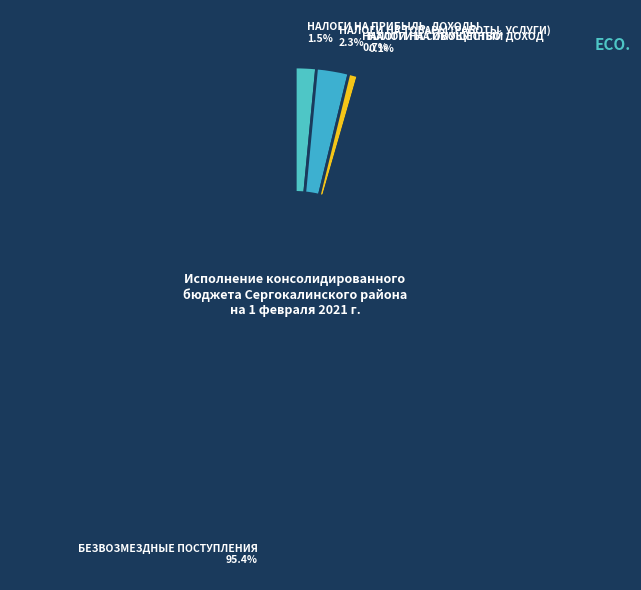

How much of the chart is everything except НАЛОГИ НА ПРИБЫЛЬ, ДОХОДЫ?

98.5%